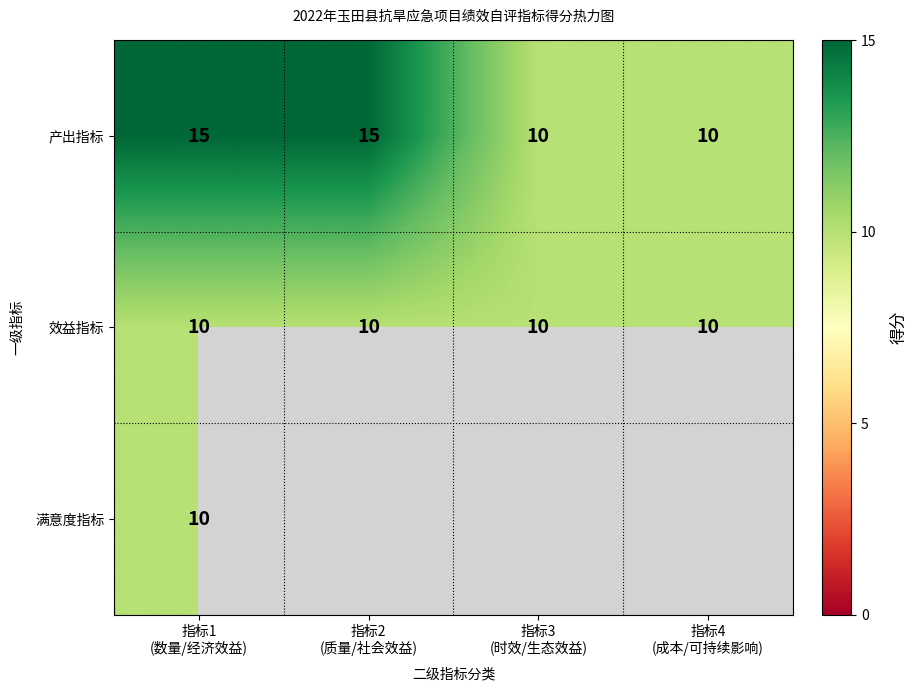

What is the sum of all 产出指标 values?

50